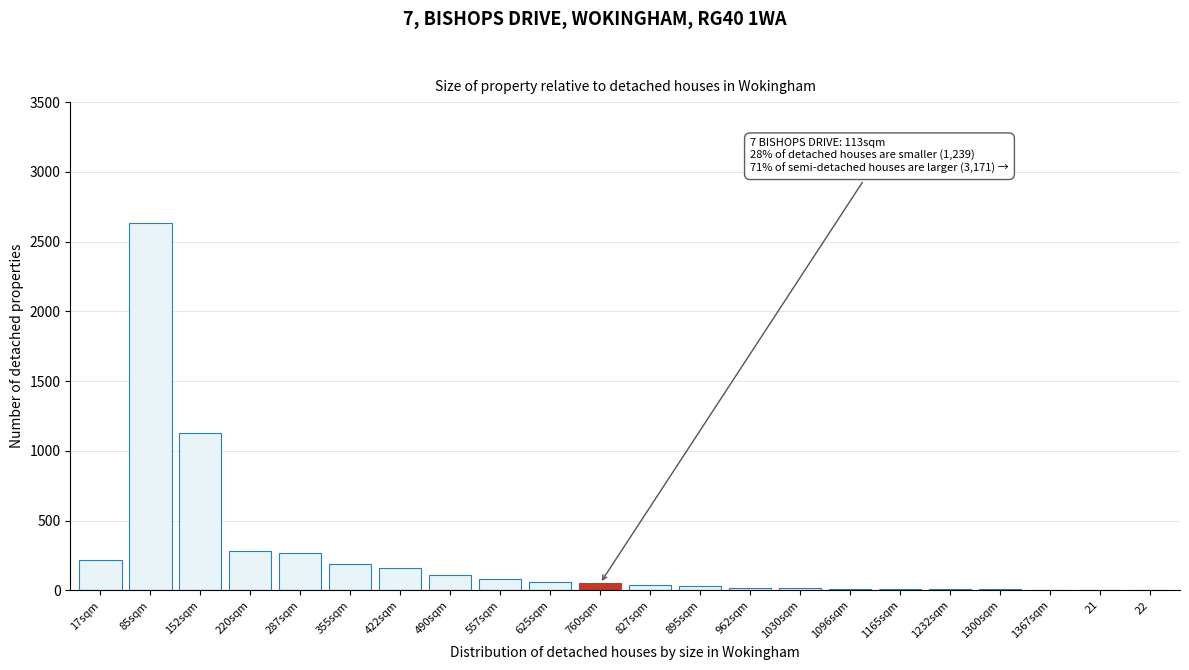

What is the maximum value shown in the chart?

2630